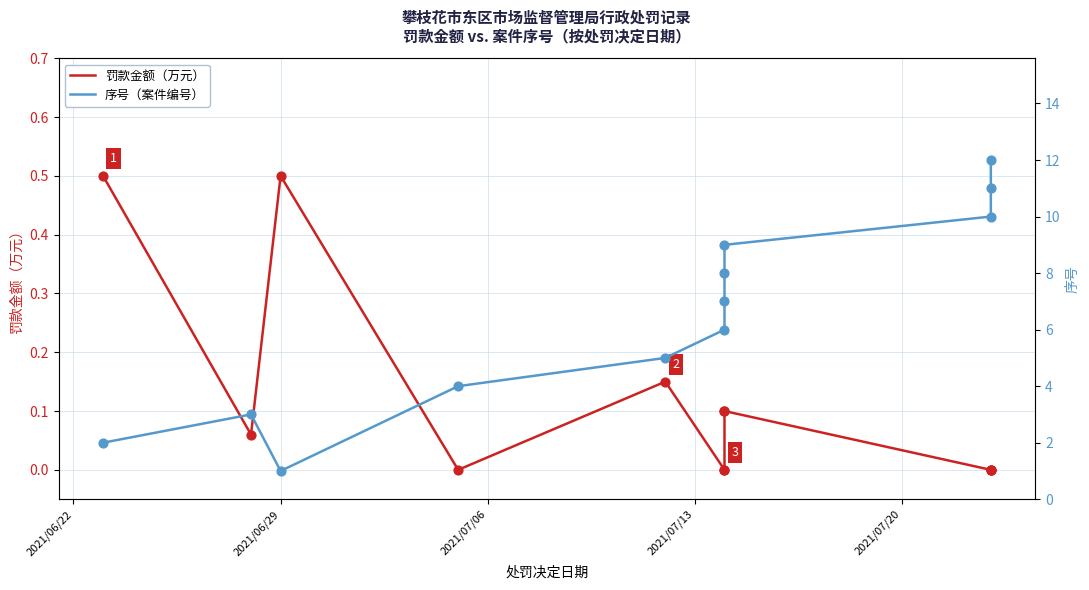

At how many categories does at least one series exceed 8?

4